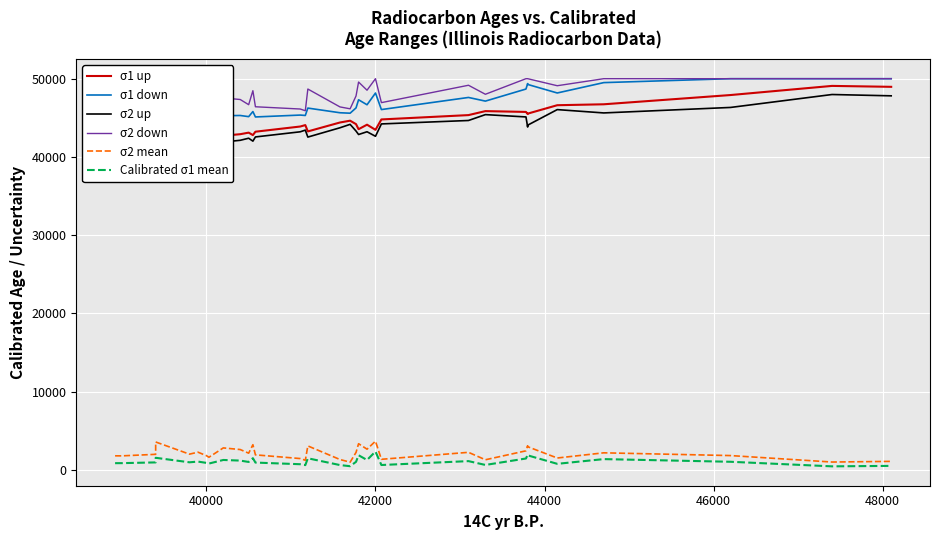

True or false: σ1 down and σ2 mean intersect in this chart.

False